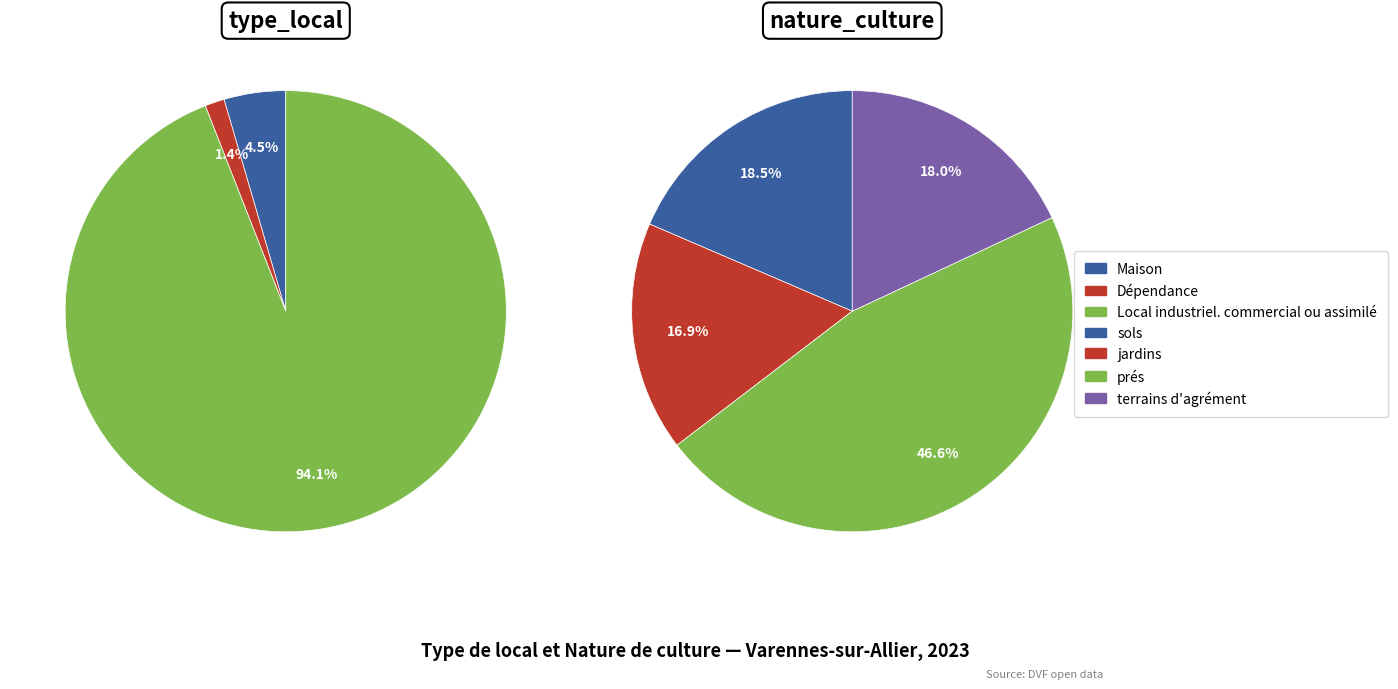

Is it true that Maison is 1% of the pie?

False